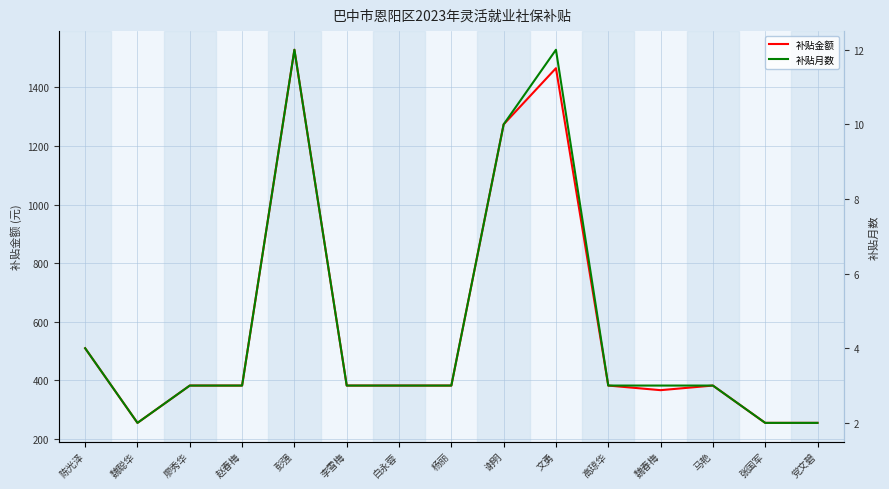

True or false: 补贴金额 and 补贴月数 cross at least once.

False